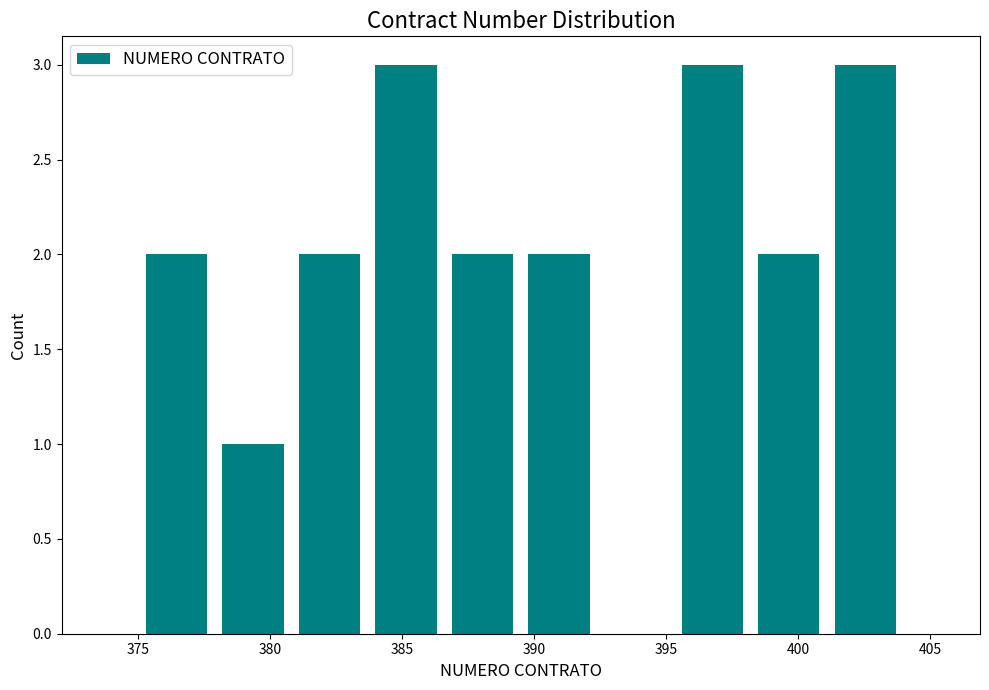

Reading left to right, transcribe this chart: for each bar, give the range it covers on the x-axis and its height. Neither the bar edges nor the heights are printed on the chart, so give them approximately, as read against the axes.

375.0 to 377.9: 2
377.9 to 380.8: 1
380.8 to 383.7: 2
383.7 to 386.6: 3
386.6 to 389.5: 2
389.5 to 392.4: 2
392.4 to 395.3: 0
395.3 to 398.2: 3
398.2 to 401.1: 2
401.1 to 404.0: 3